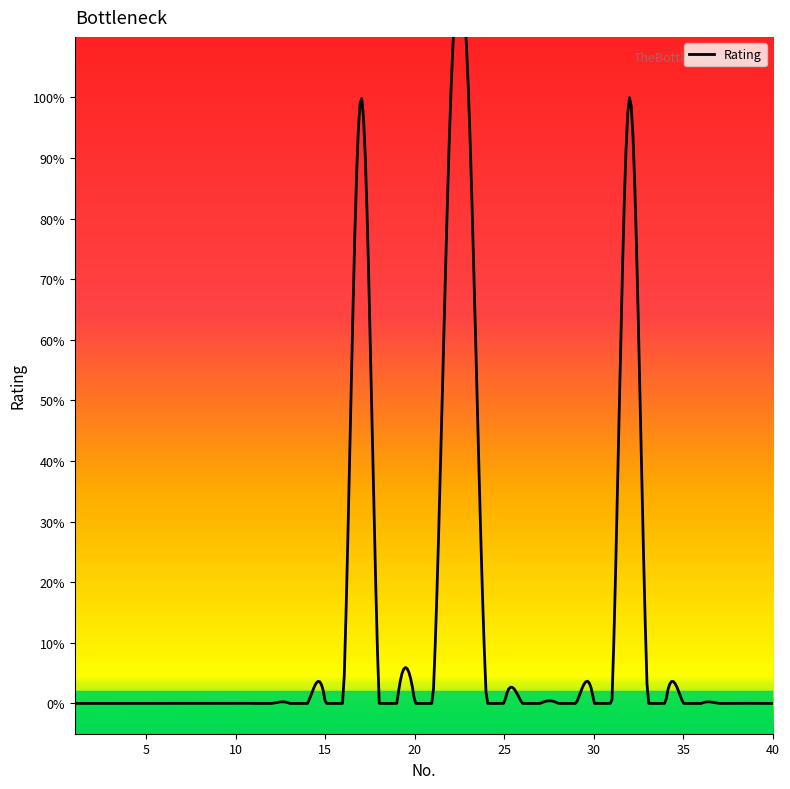

At which category does the data reach its first local peak?

17